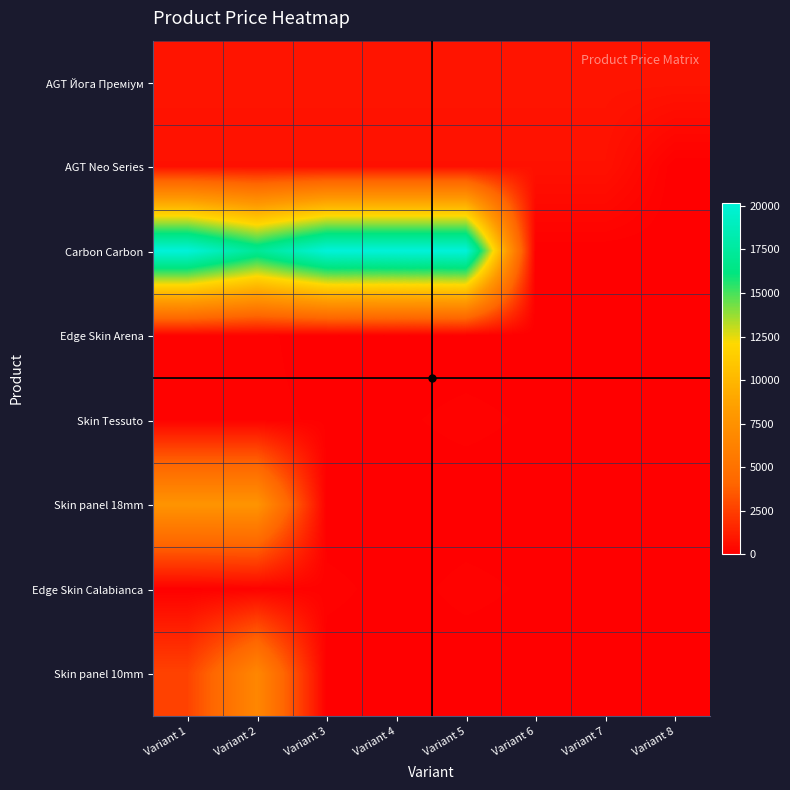

At which category does the chart reach its minimum across all series?

Variant 8